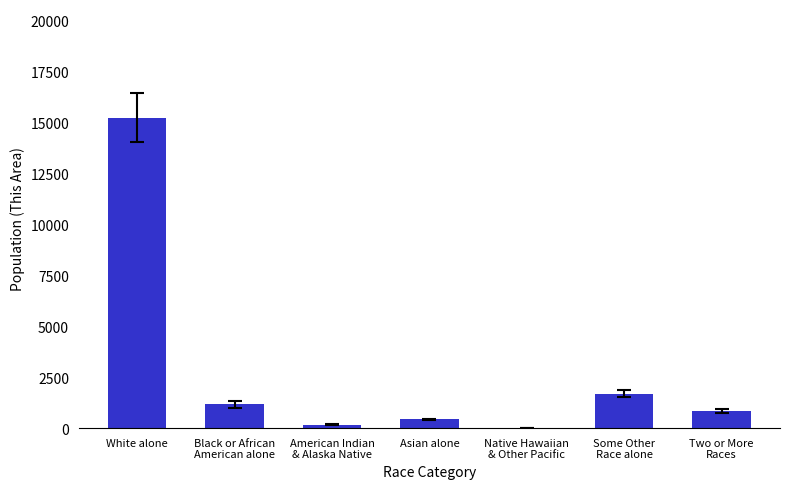

Which category has the highest value across all series?

White alone